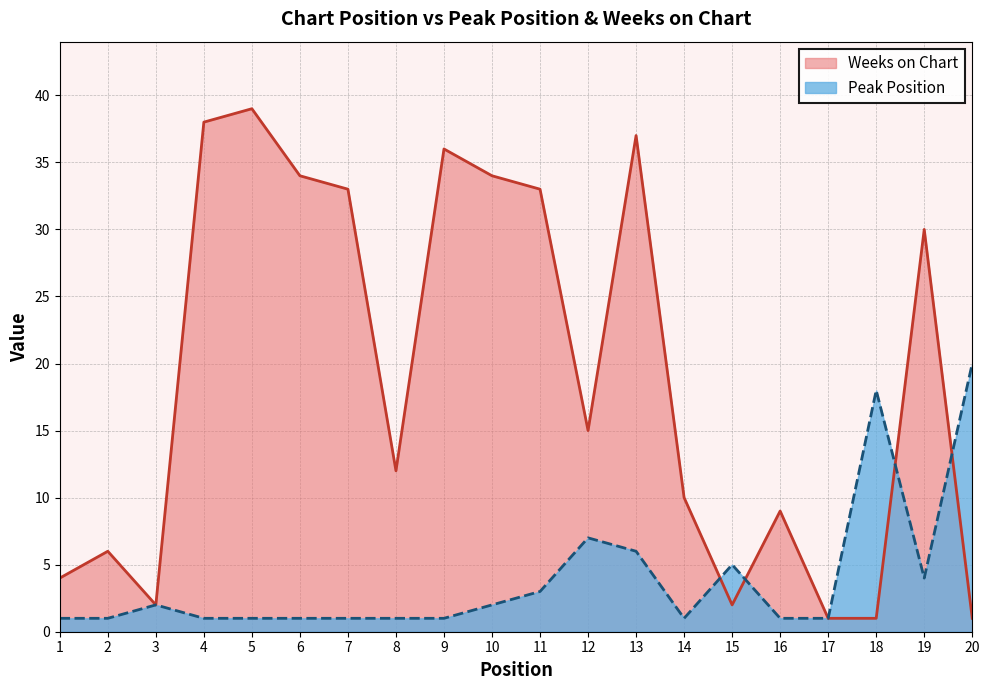

Rank the series at 14 from lowest to highest value.

Peak Position, Weeks on Chart